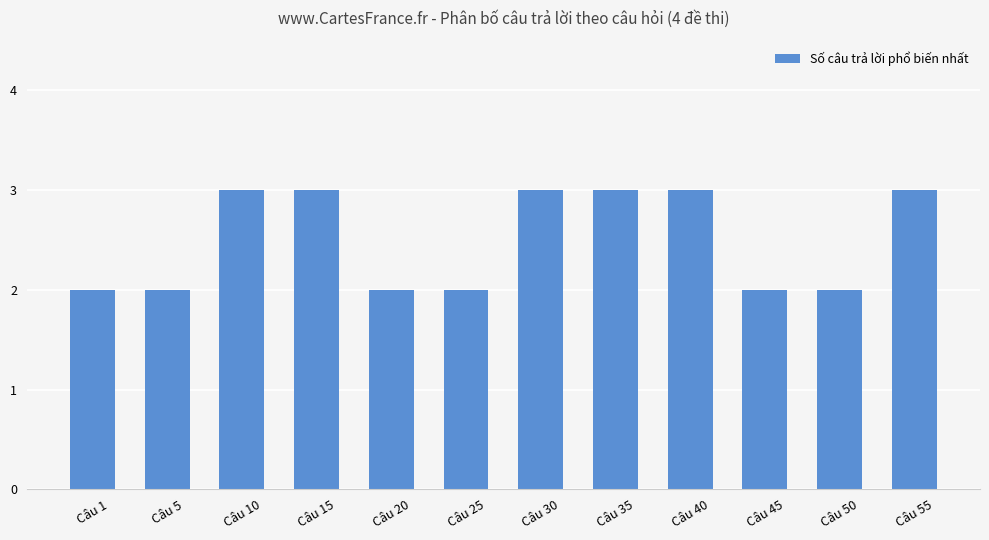

What is the maximum value shown in the chart?

3